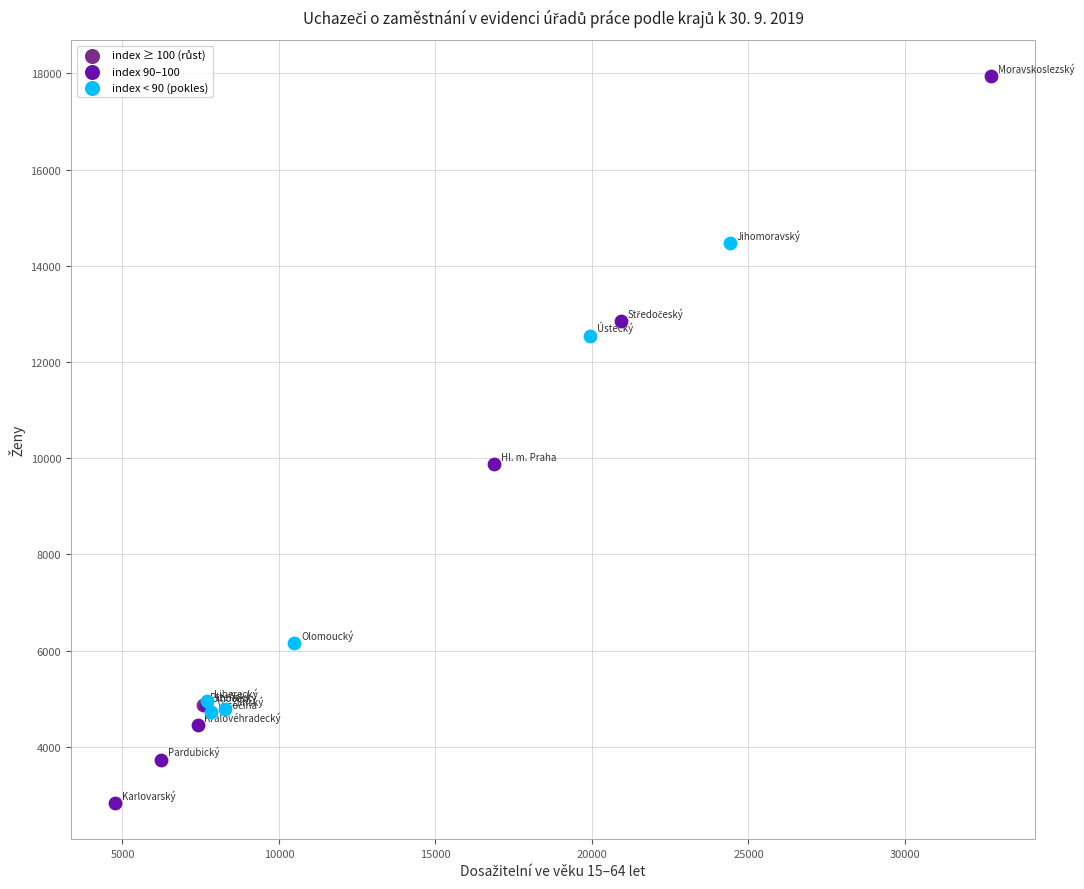

Which series contains the lowest Y value?

index 90–100